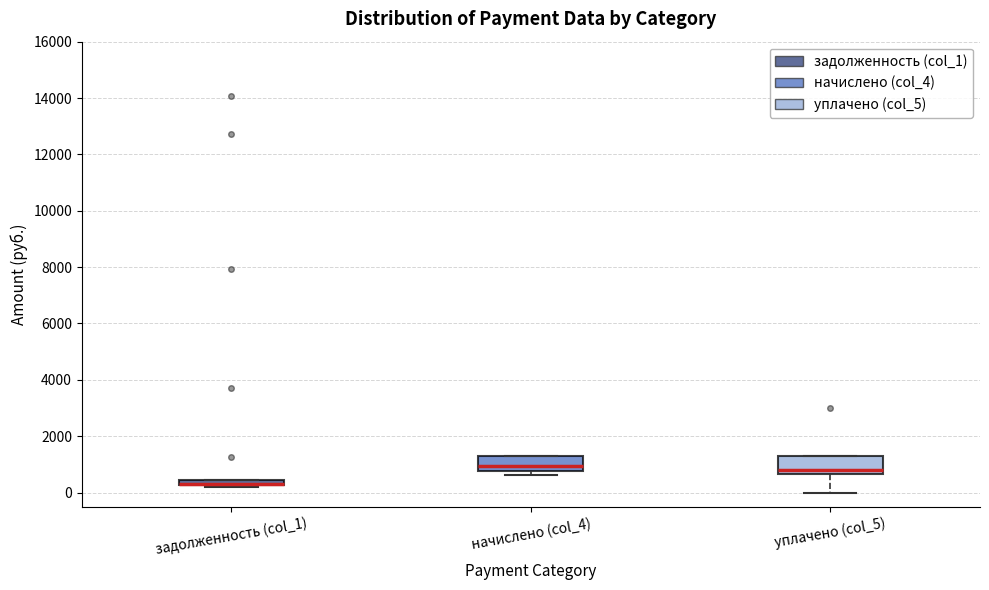

Where is the upper edge of the box for уплачено (col_5) on the y-axis? The values are not printed on the chart, so give them approximately, as read against the axis.

1200